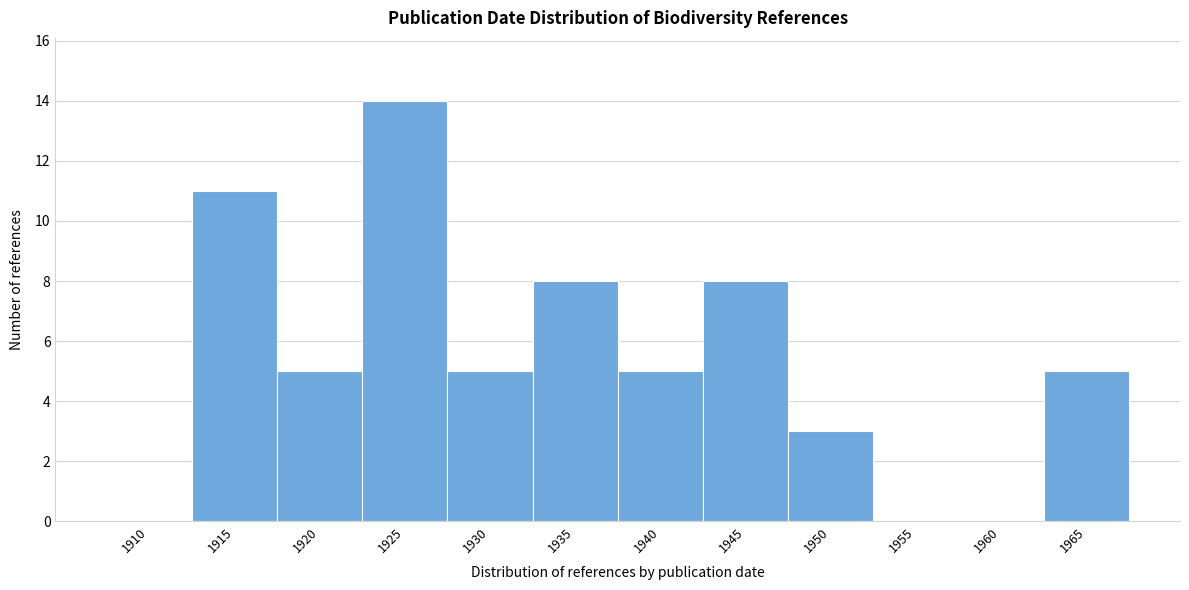

Reading right to left, transcribe all the data shown in this chart.

1965=5	1960=0	1955=0	1950=3	1945=8	1940=5	1935=8	1930=5	1925=14	1920=5	1915=11	1910=0